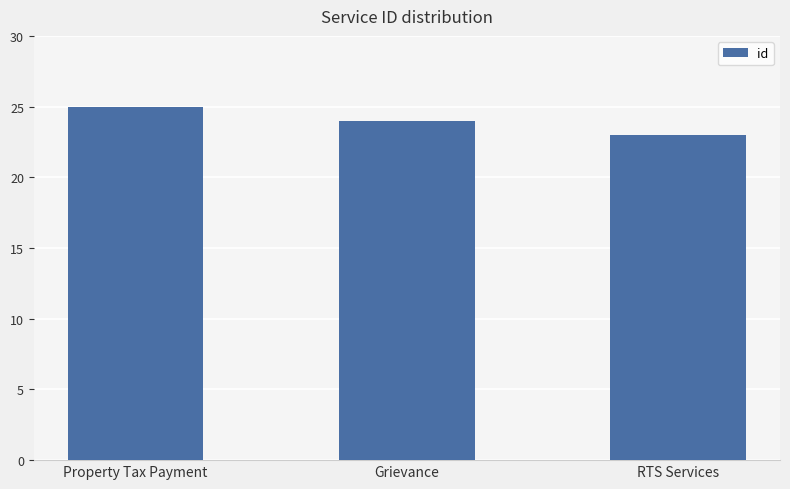

At which category does the chart reach its peak across all series?

Property Tax Payment